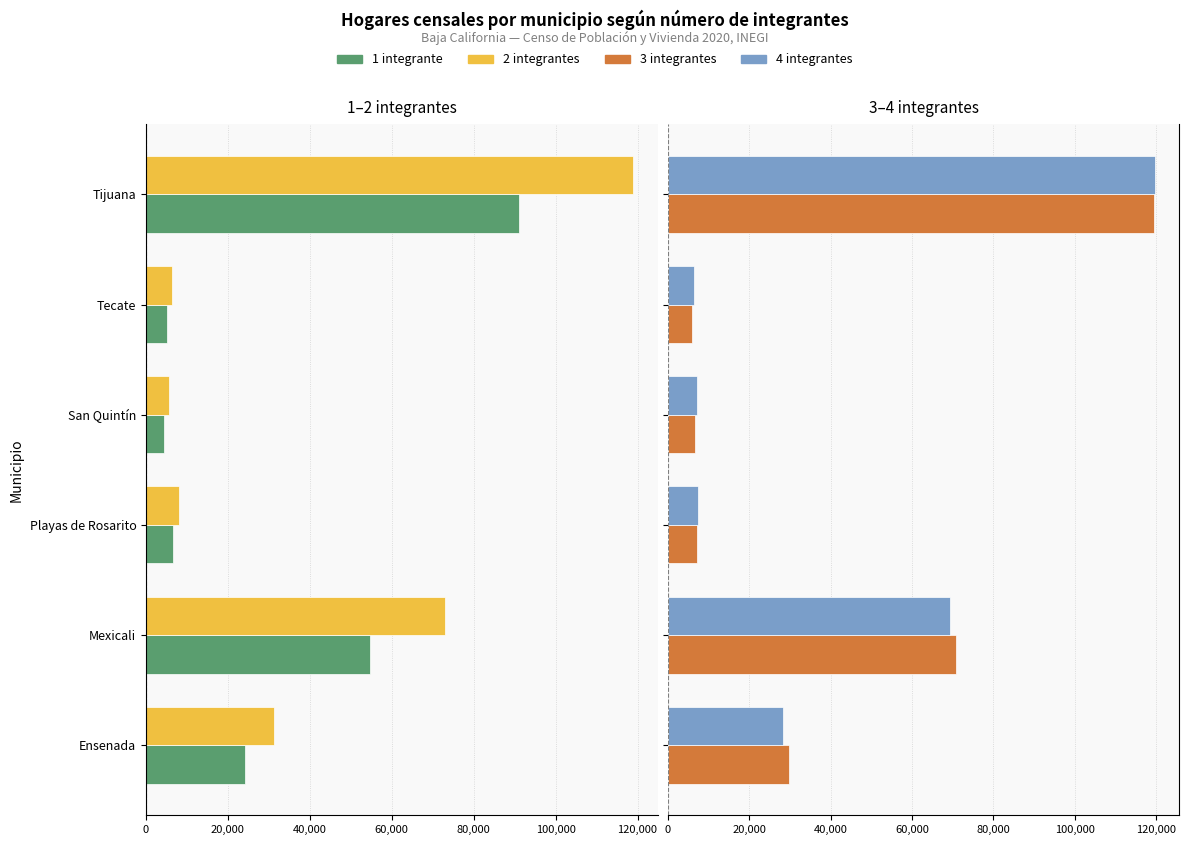

What are all the series names shown in the legend?

1 integrante, 2 integrantes, 3 integrantes, 4 integrantes